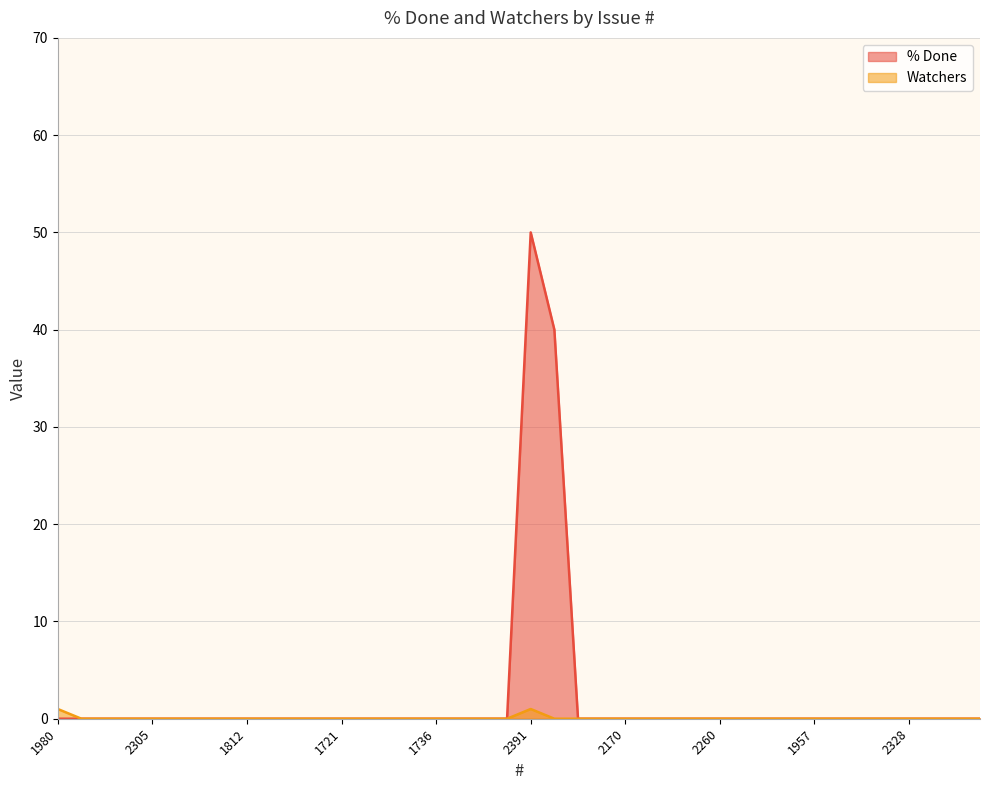

At which category is the sum across all series the highest?

2391